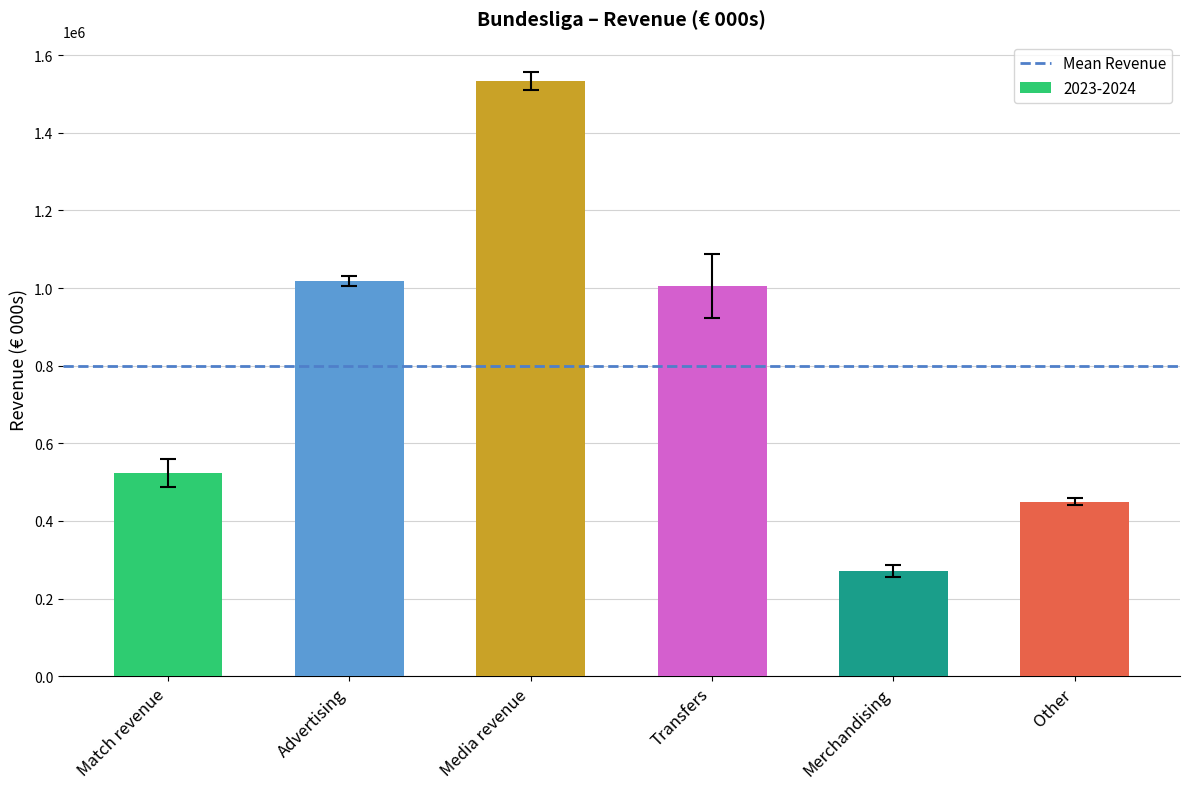

What is the sum of the values at Advertising and Transfers?

2022841